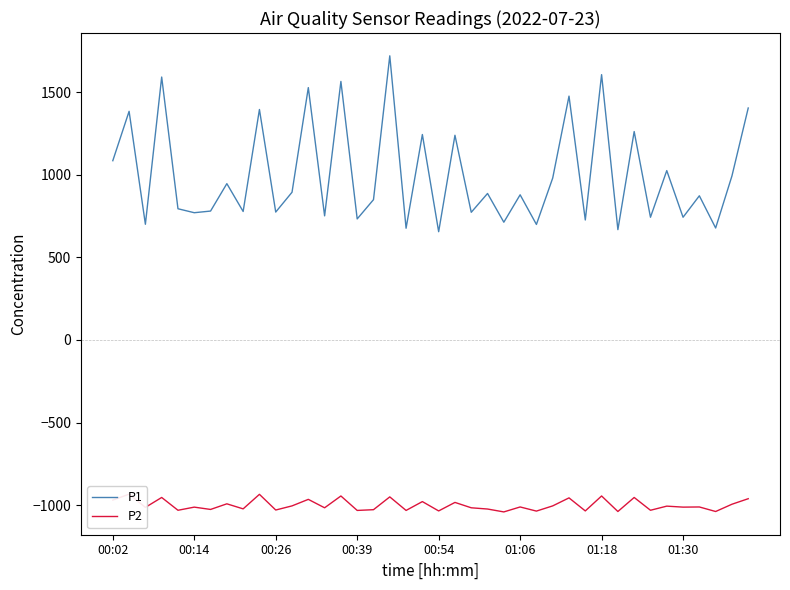

What is the maximum value for P1?

1720.7